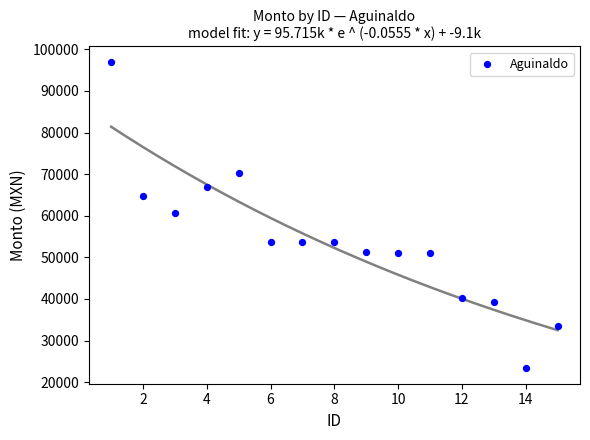

What is the range of Y values (max minus min)?

73712.4